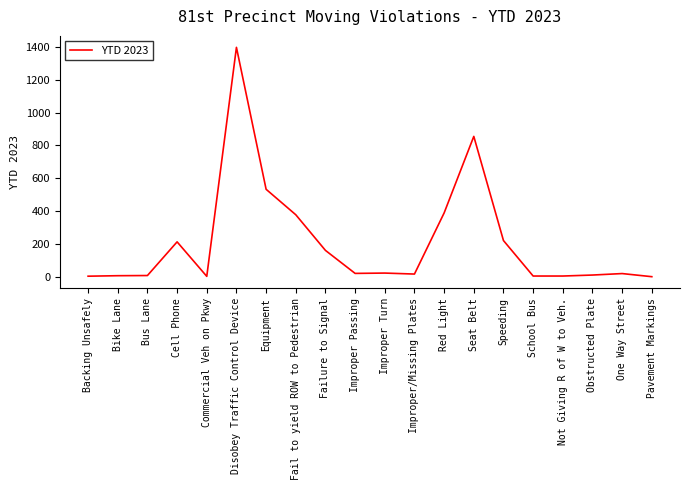

True or false: the data has more than 1 interior local peaks.

True